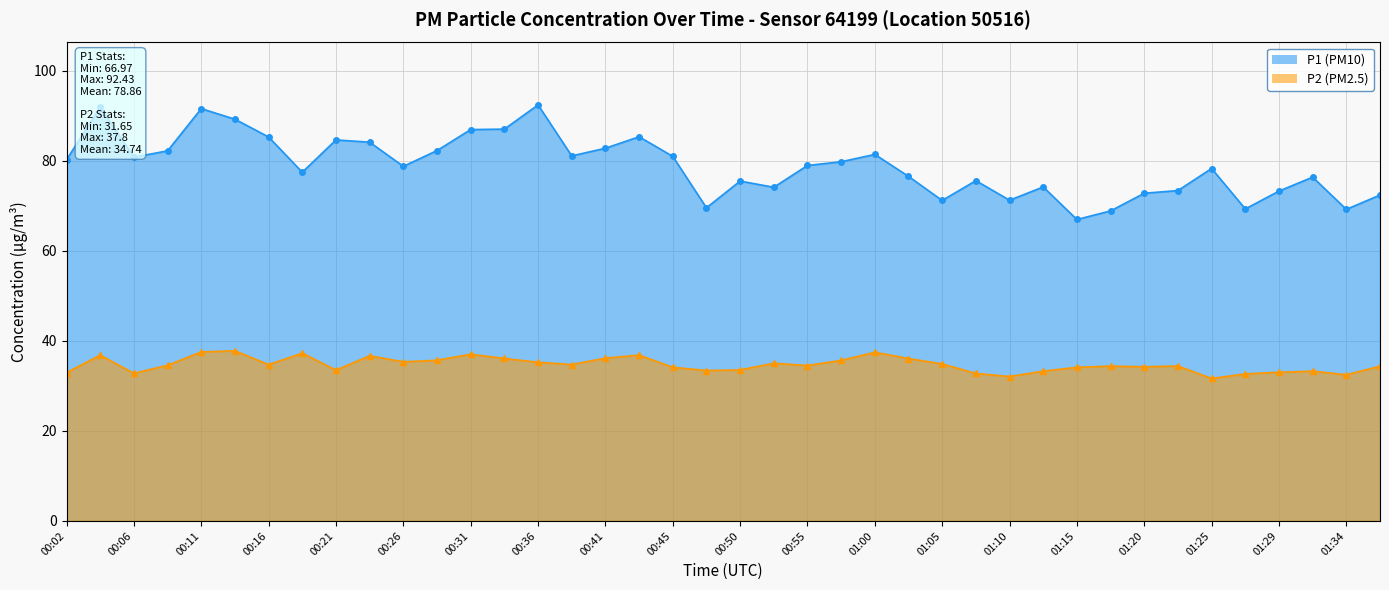

Count the number of data series in this chart.

2